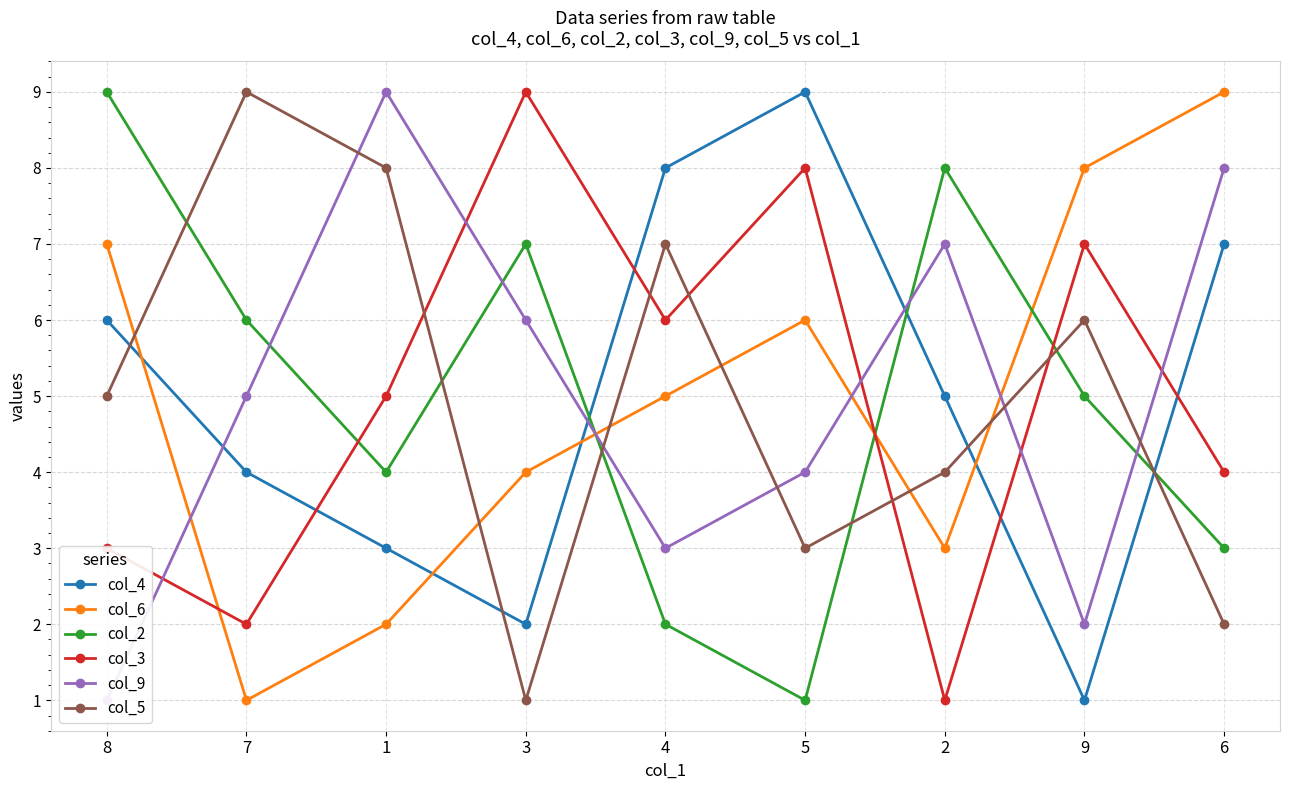

True or false: col_6 has more than 1 interior local peaks.

False